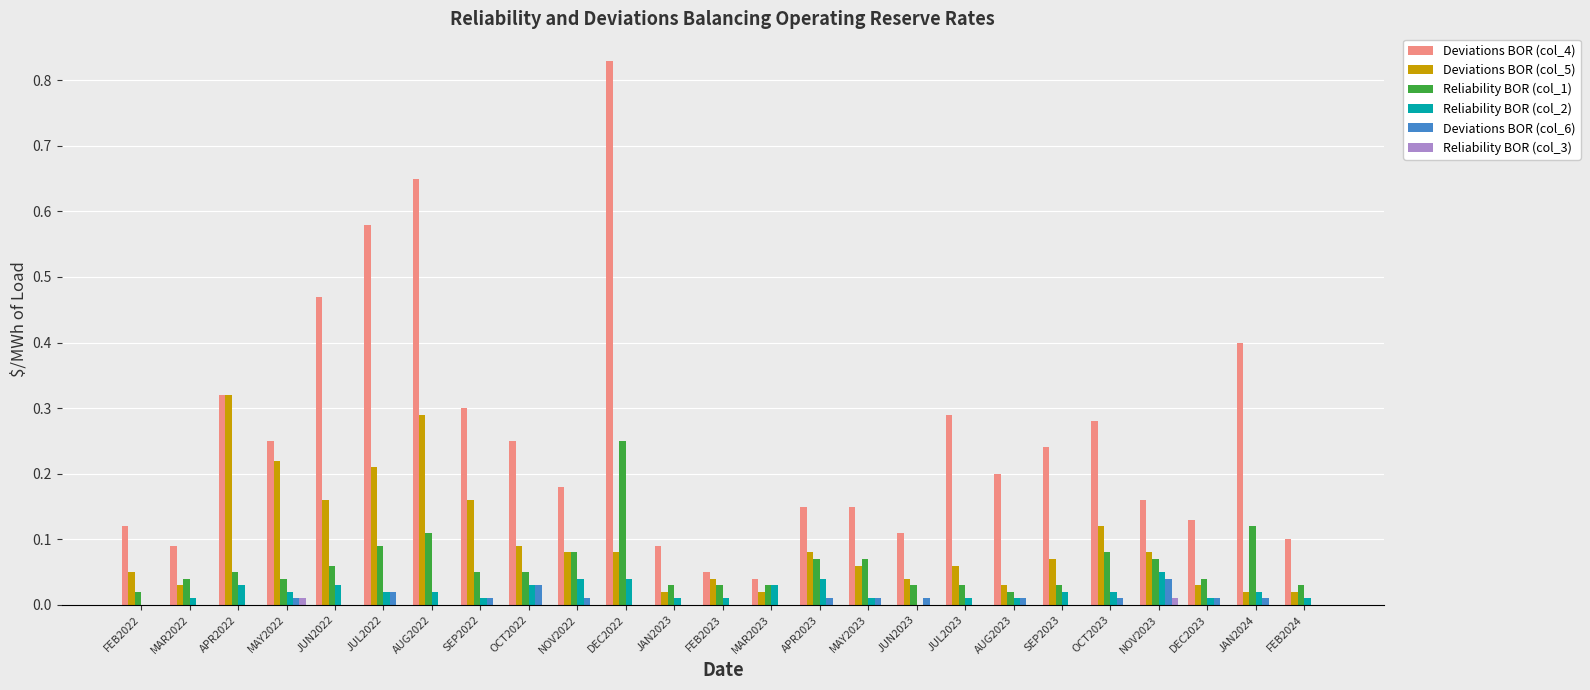

At which category is the sum across all series the highest?

DEC2022